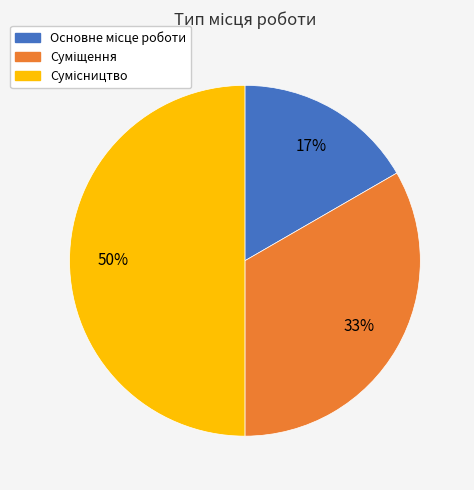

To the nearest percent, what is the difference between the largest and smallest slice percentages?

33%